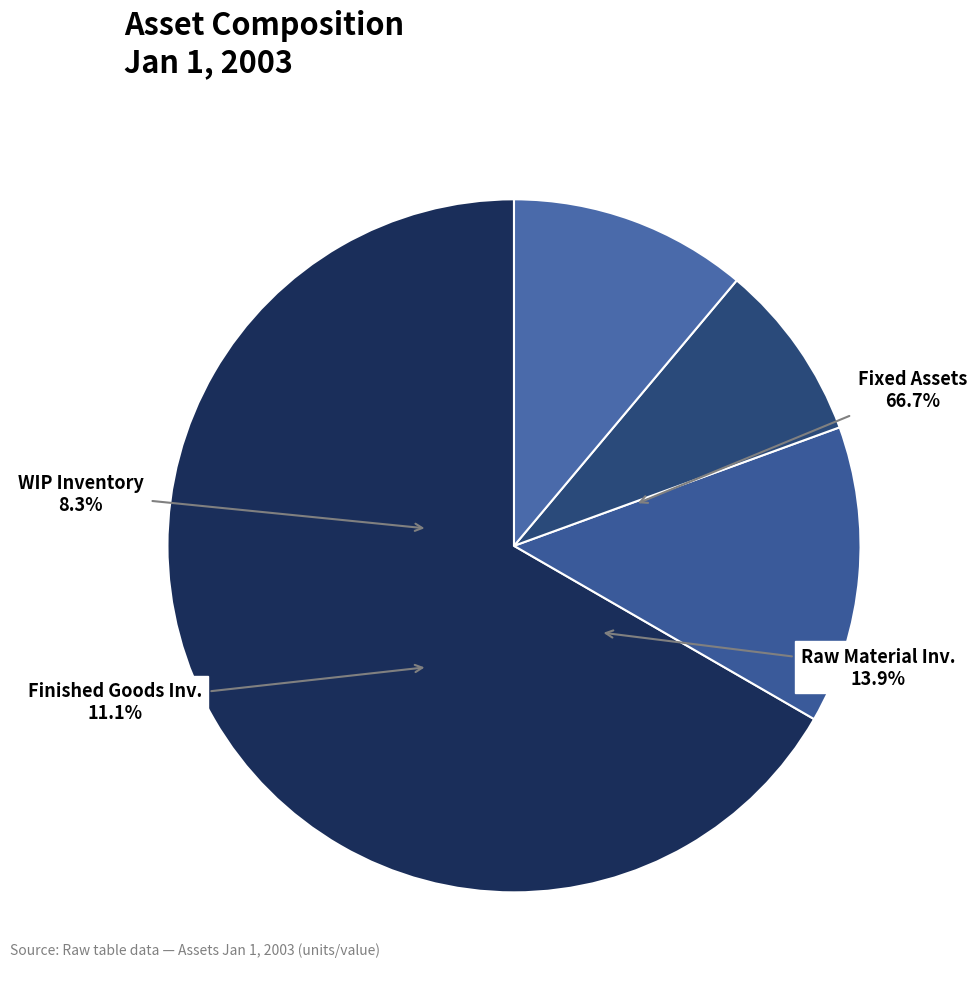

To the nearest percent, what percentage of the pie is WIP Inventory (Units)?

8%